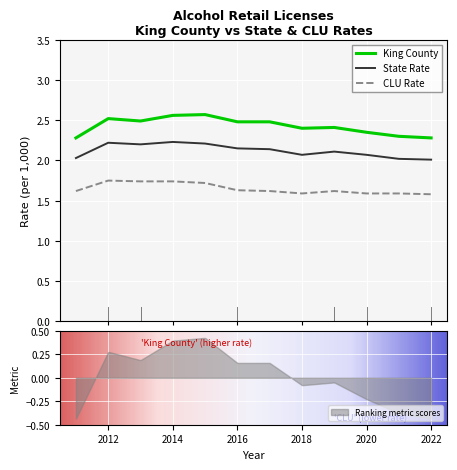

Where is the first local minimum for CLU Rate?

2018